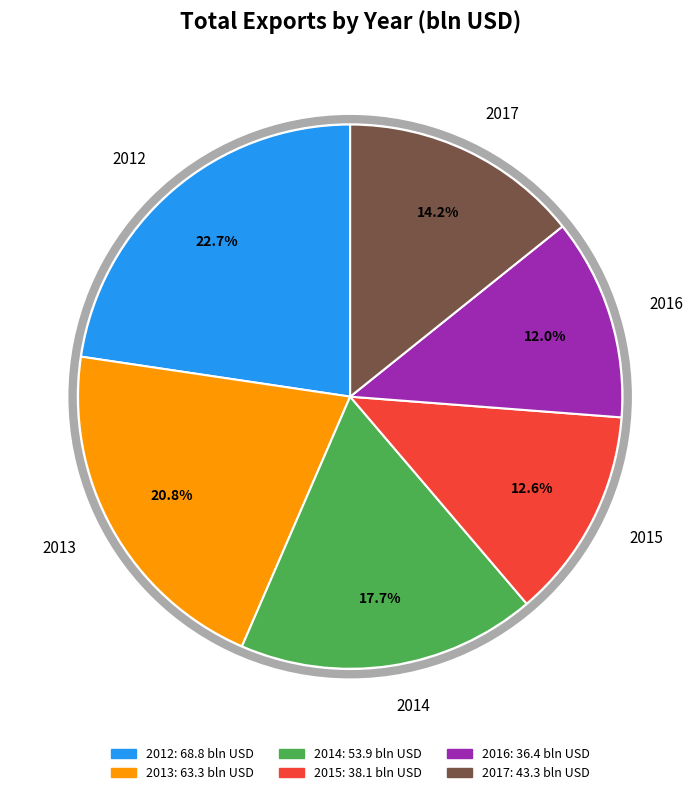

To the nearest percent, what portion does 2014 represent?

18%